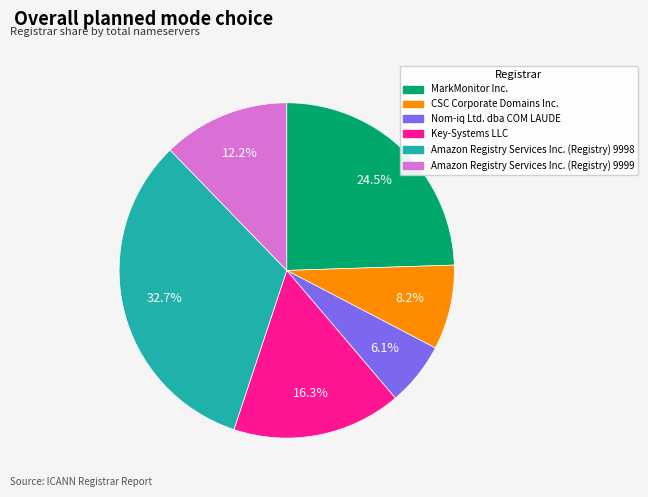

Is there any slice that represents more than half of the pie?

No